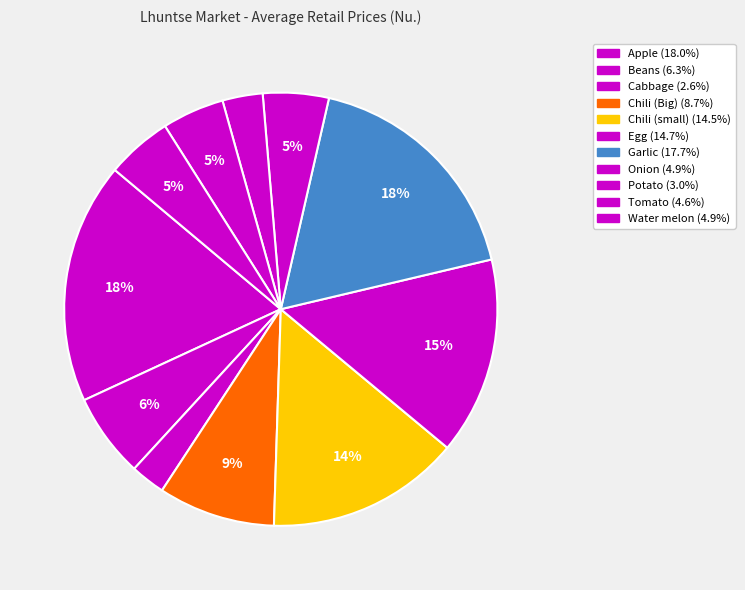

How many slices are in this pie chart?

11